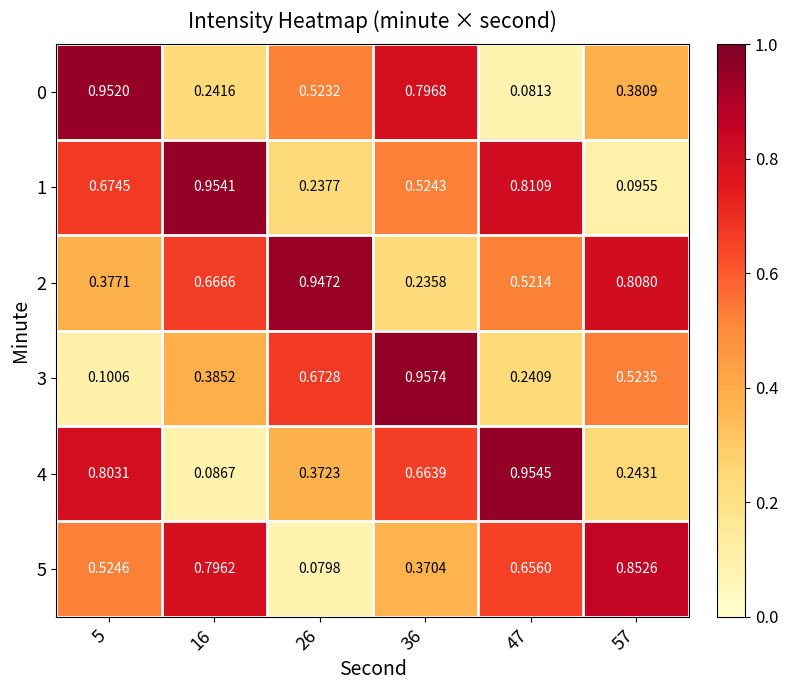

Is the value of 3 at 16 greater than the value of 5 at 16?

No